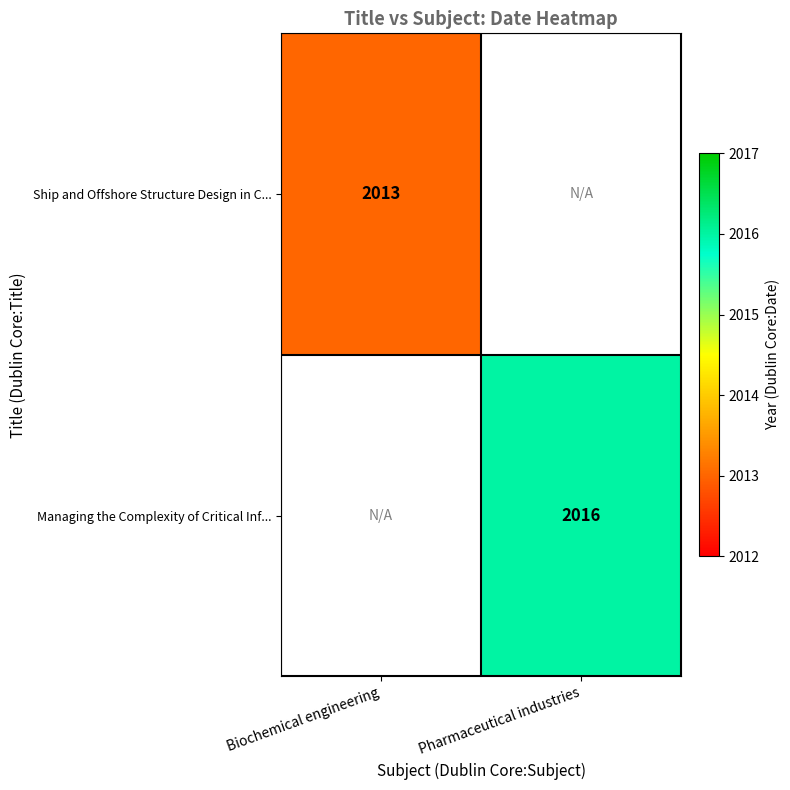

How many series are shown in this chart?

2